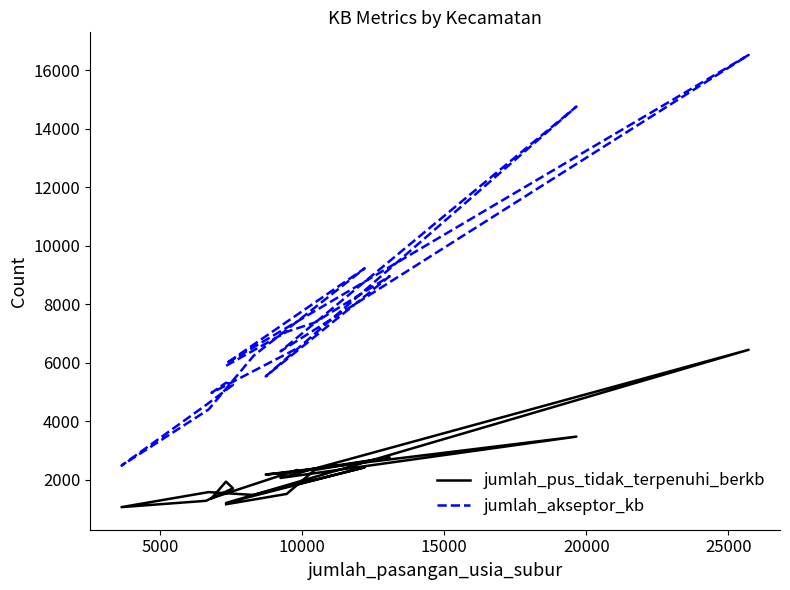

What is the value of the jumlah_akseptor_kb point at the 12th from the left?

6241